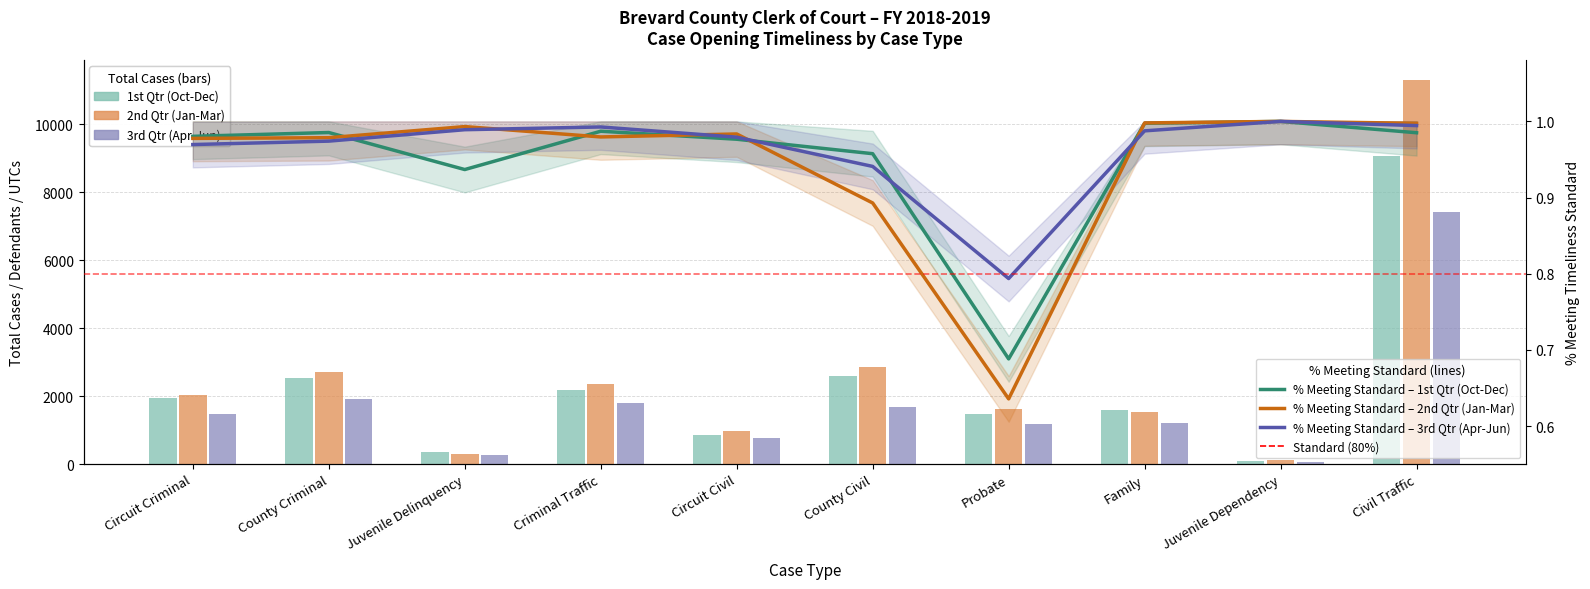

How many bars are there in total?

30